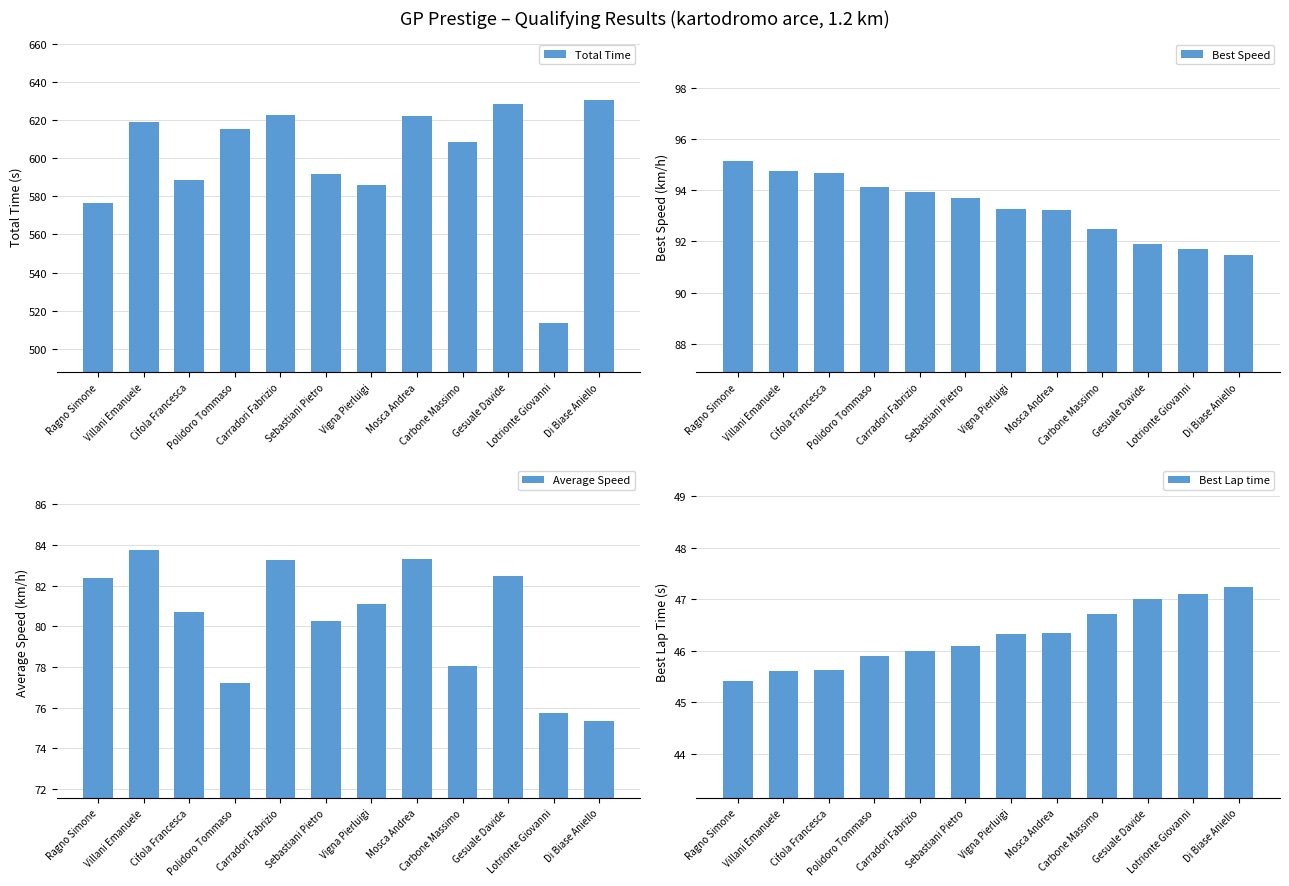

How many series are shown in this chart?

4